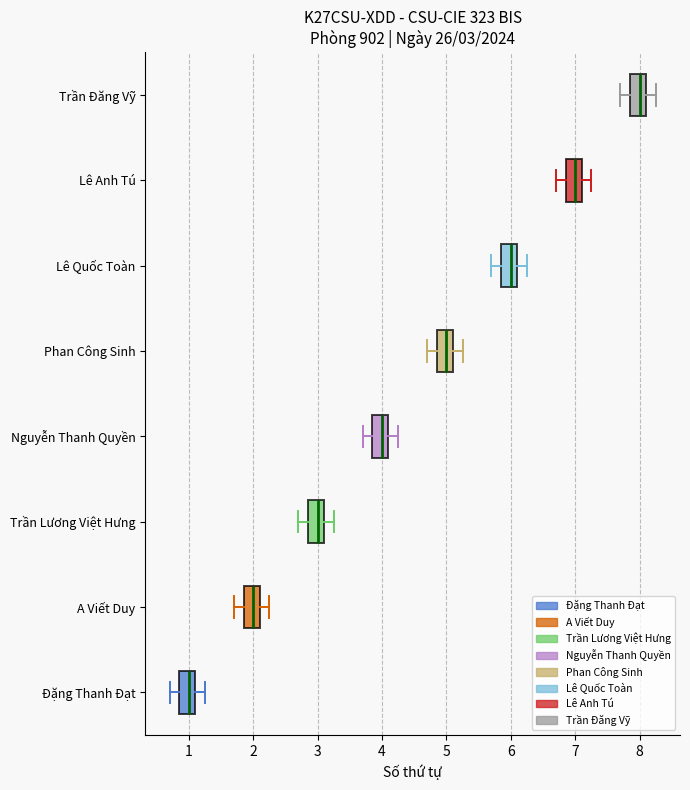

Which box's median line is the furthest to the right?

Trần Đăng Vỹ